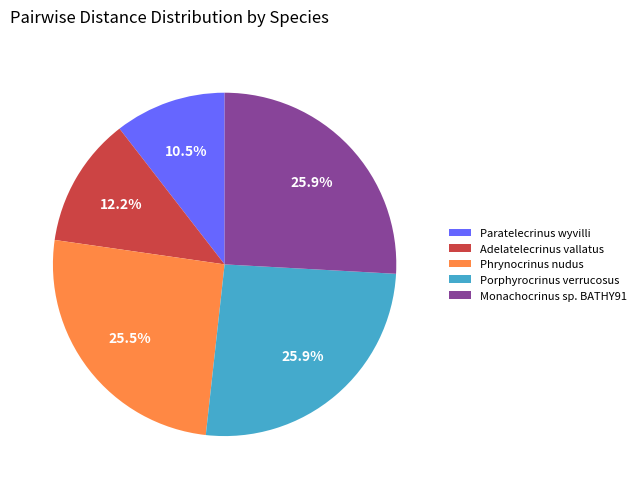

Which has a higher value, Adelatelecrinus vallatus or Phrynocrinus nudus?

Phrynocrinus nudus